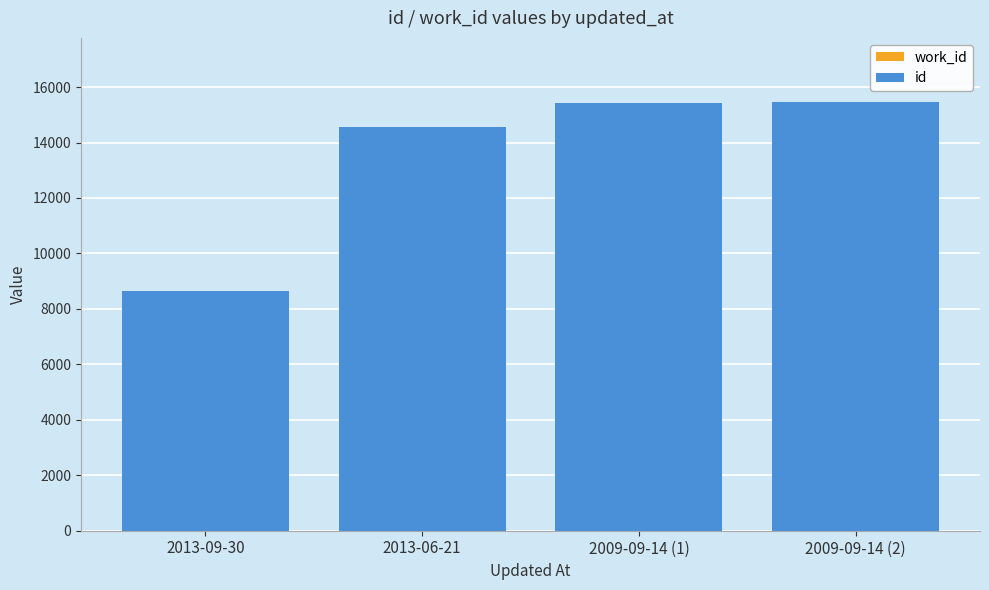

True or false: id has a value of 8653 at 2013-09-30.

True